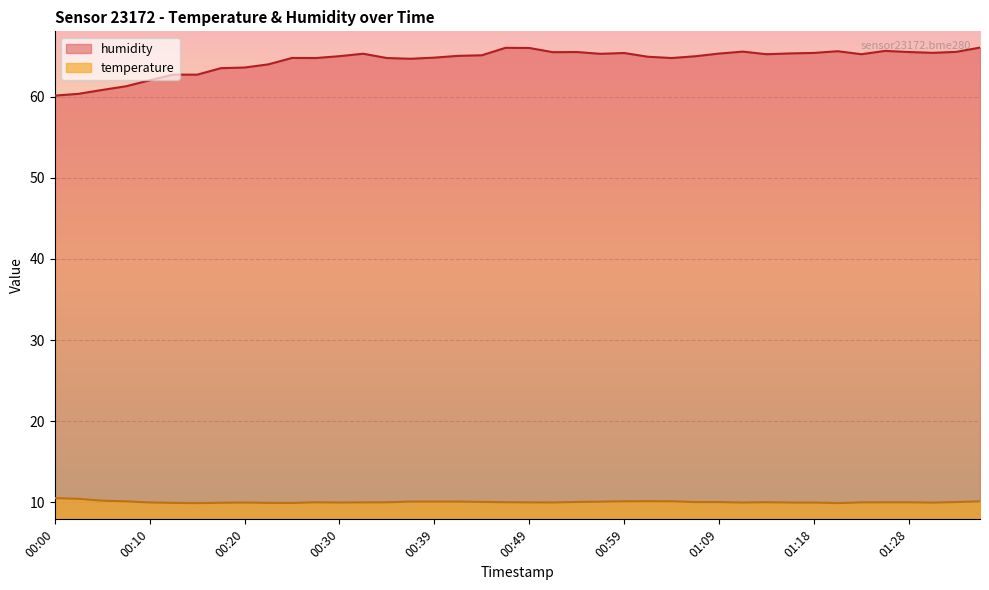

What is the spread (max minus min) of values at 00:49?

56.0